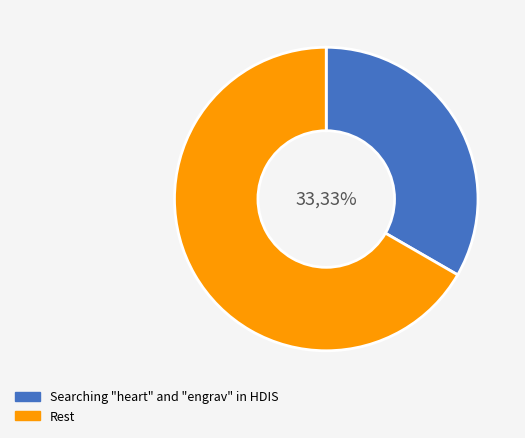

Which category has the biggest portion of the pie?

Rest